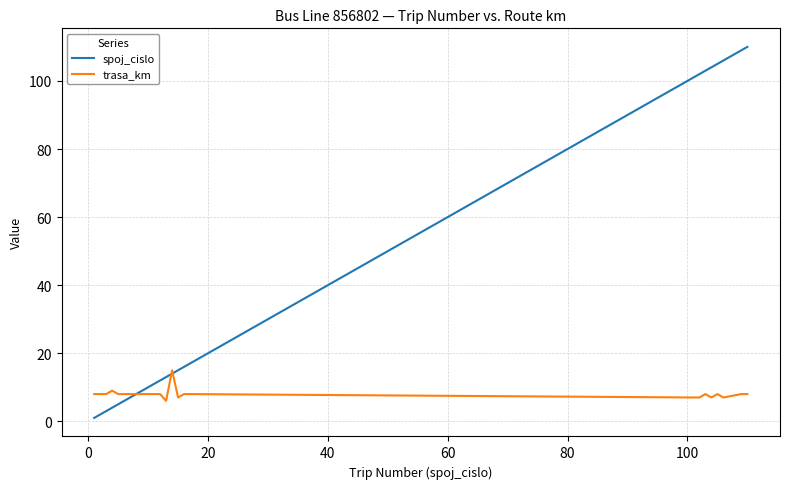

Which series has the largest range (max minus min)?

spoj_cislo